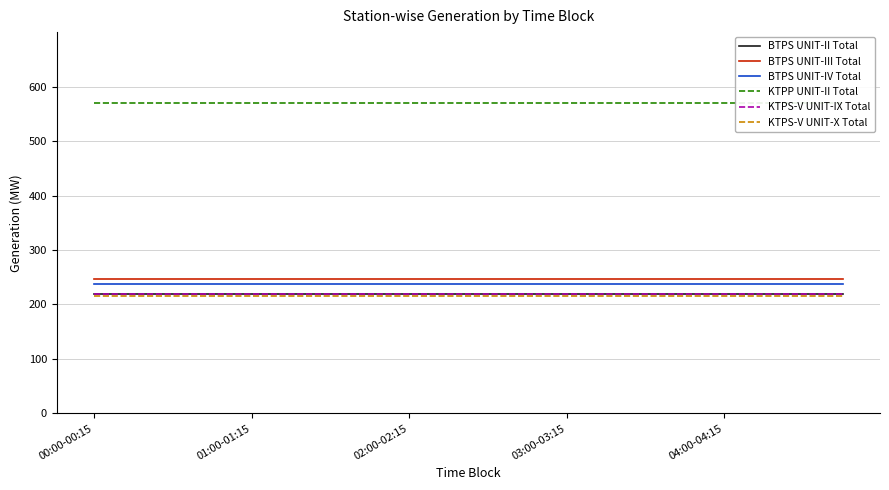

What value does the BTPS UNIT-III Total series have at 6?

246